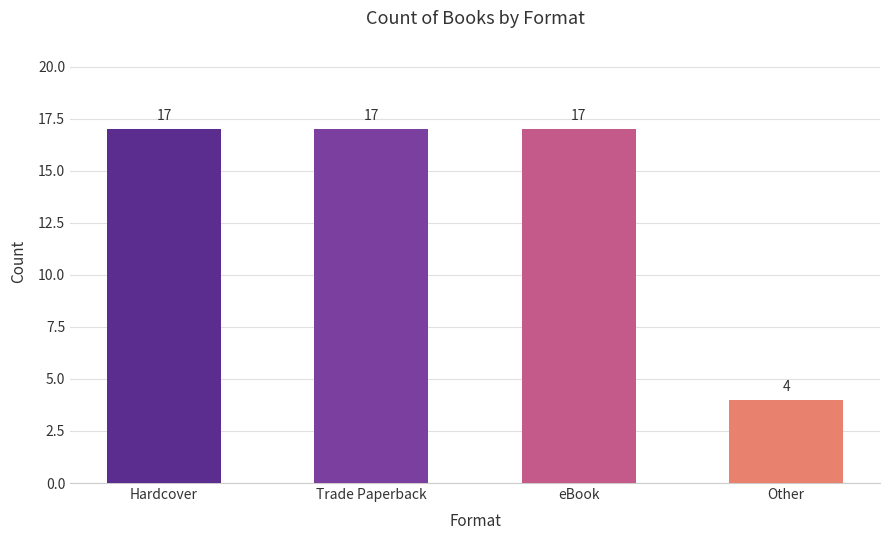

Which label corresponds to the smallest value in the chart?

Other